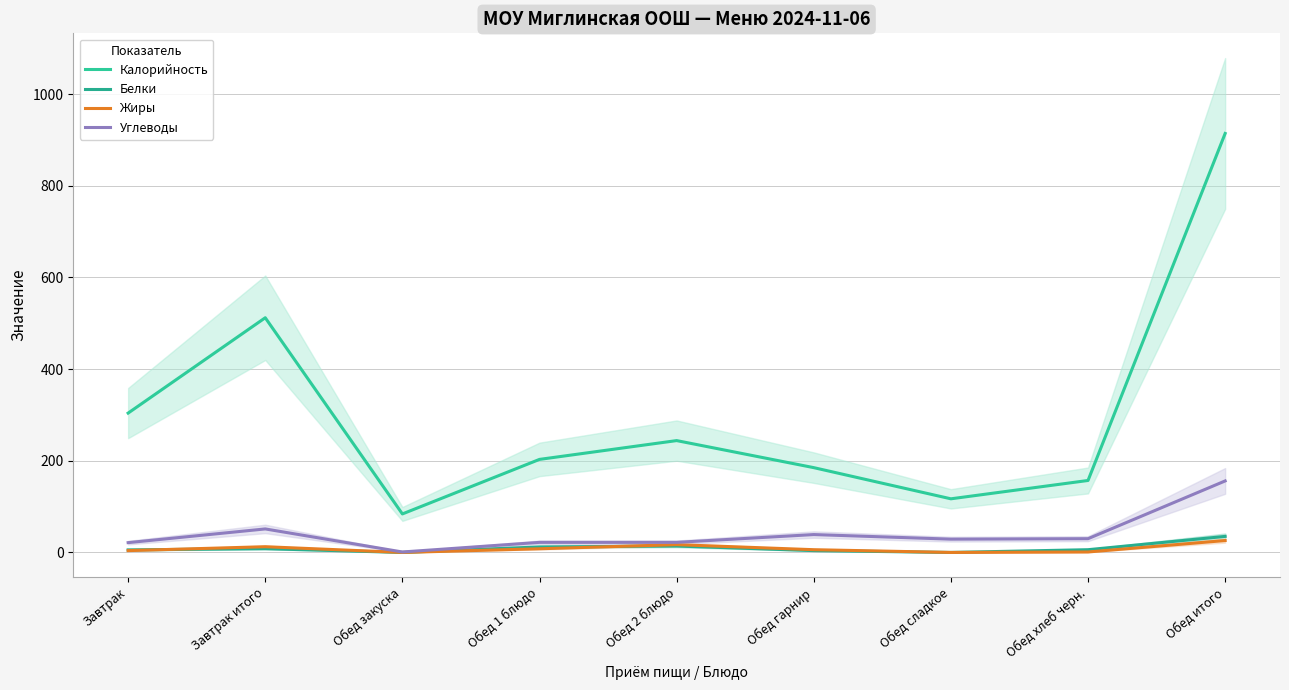

What are all the series names shown in the legend?

Калорийность, Белки, Жиры, Углеводы